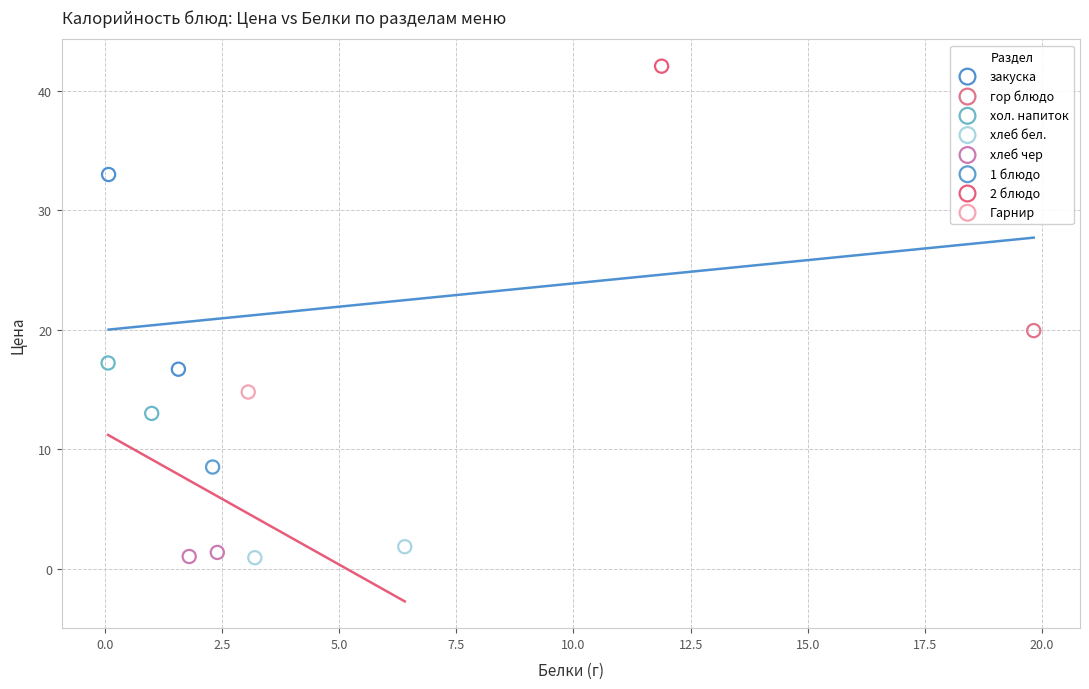

Which series reaches the maximum Y coordinate?

2 блюдо